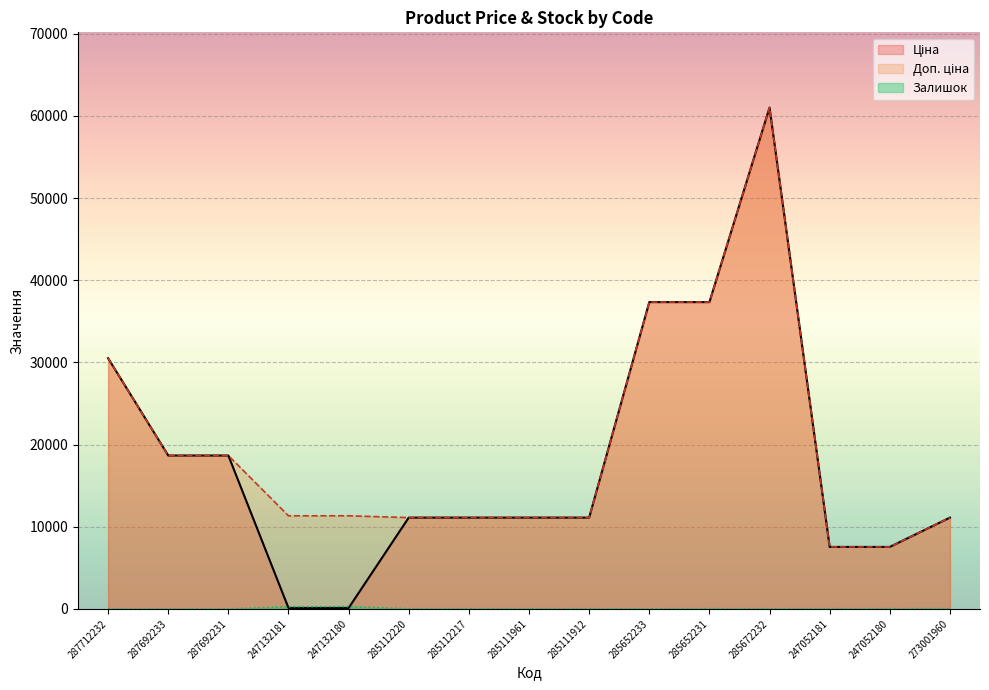

What is the total value across all series at 285111961?

22244.2